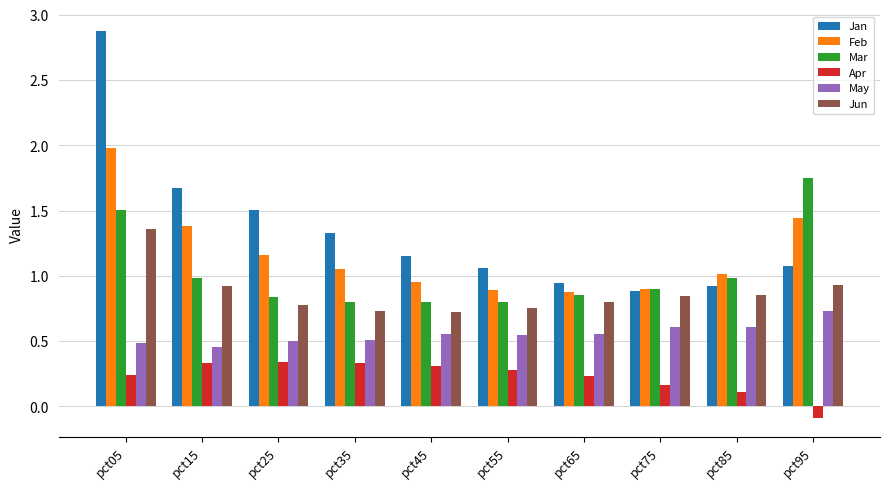

Which series has the largest range (max minus min)?

Jan